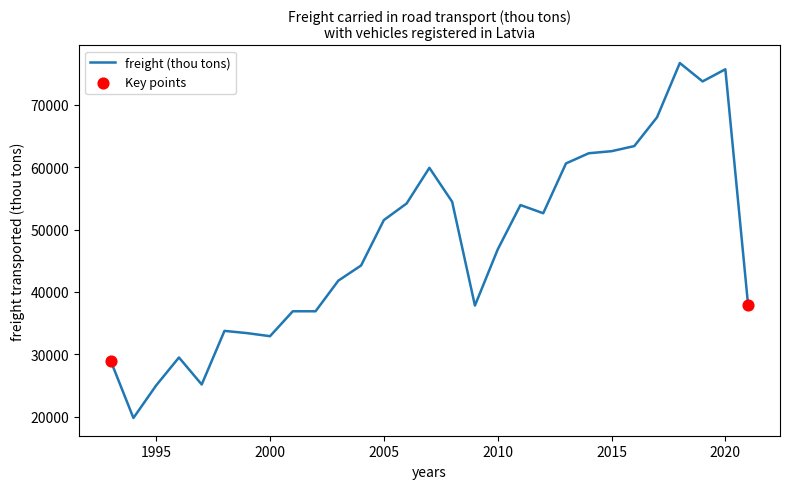

What is the difference between the maximum and minimum values?

56902.2